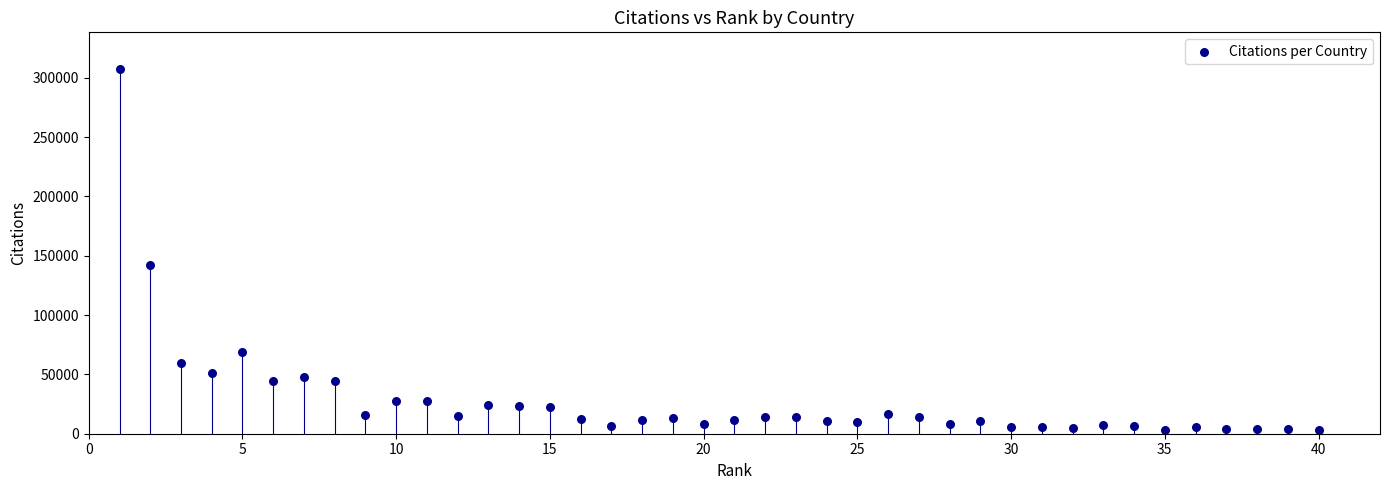

What Y value in the scatter plot is closest to 155311?

142191